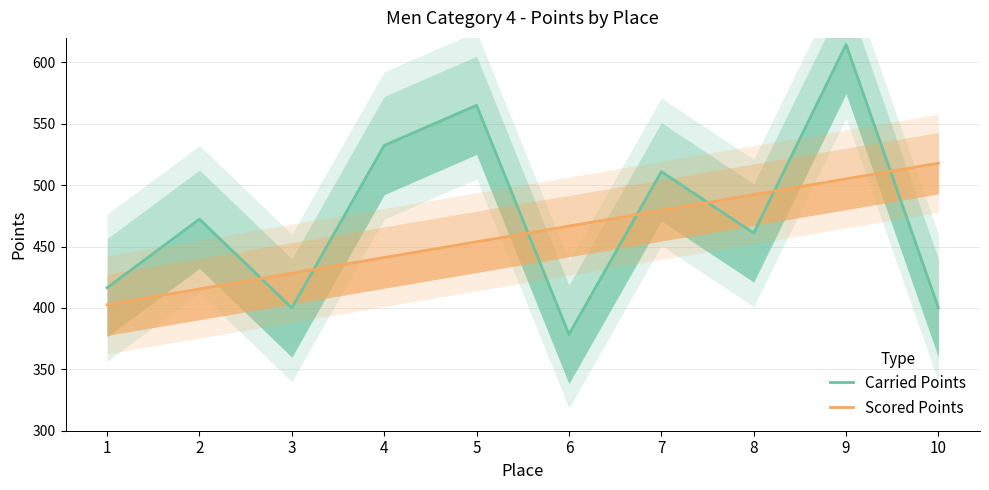

True or false: Scored Points and Carried Points cross at least once.

True